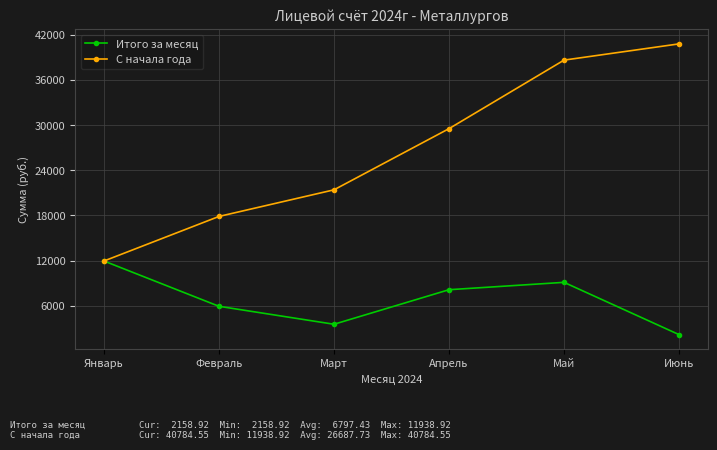

What is the label of the 1st point from the left?

Январь